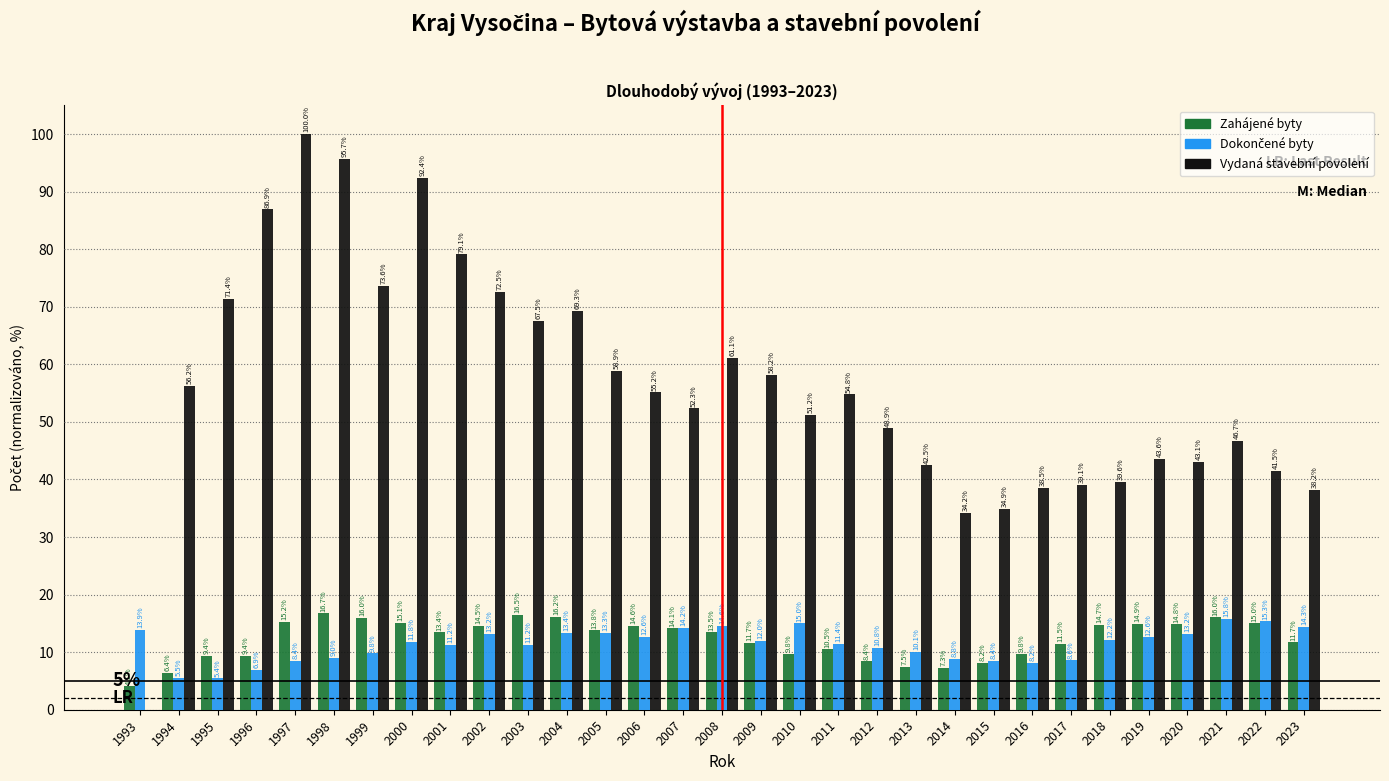

True or false: Zahájené byty has a value of 11.5 at 2017.

True